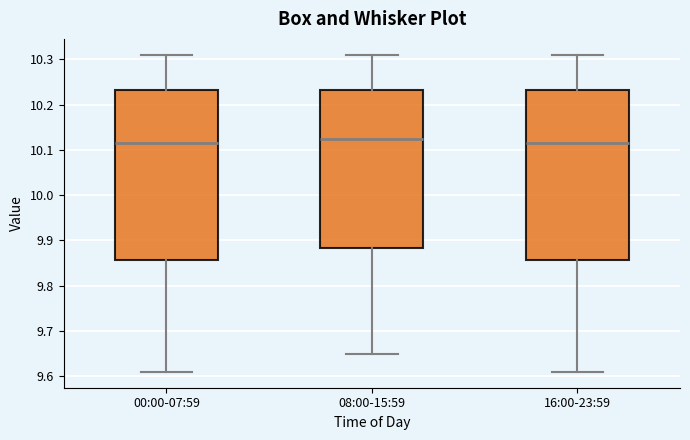

Reading left to right, read every box against the y-axis: the position of its median line, the range the box covers, and the ends of its whiskers. The values are not printed on the chart, so give them approximately, as read against the axis.

00:00-07:59: median 10.12, box 9.86 to 10.23, whiskers 9.61 to 10.31
08:00-15:59: median 10.13, box 9.88 to 10.23, whiskers 9.65 to 10.31
16:00-23:59: median 10.12, box 9.86 to 10.23, whiskers 9.61 to 10.31